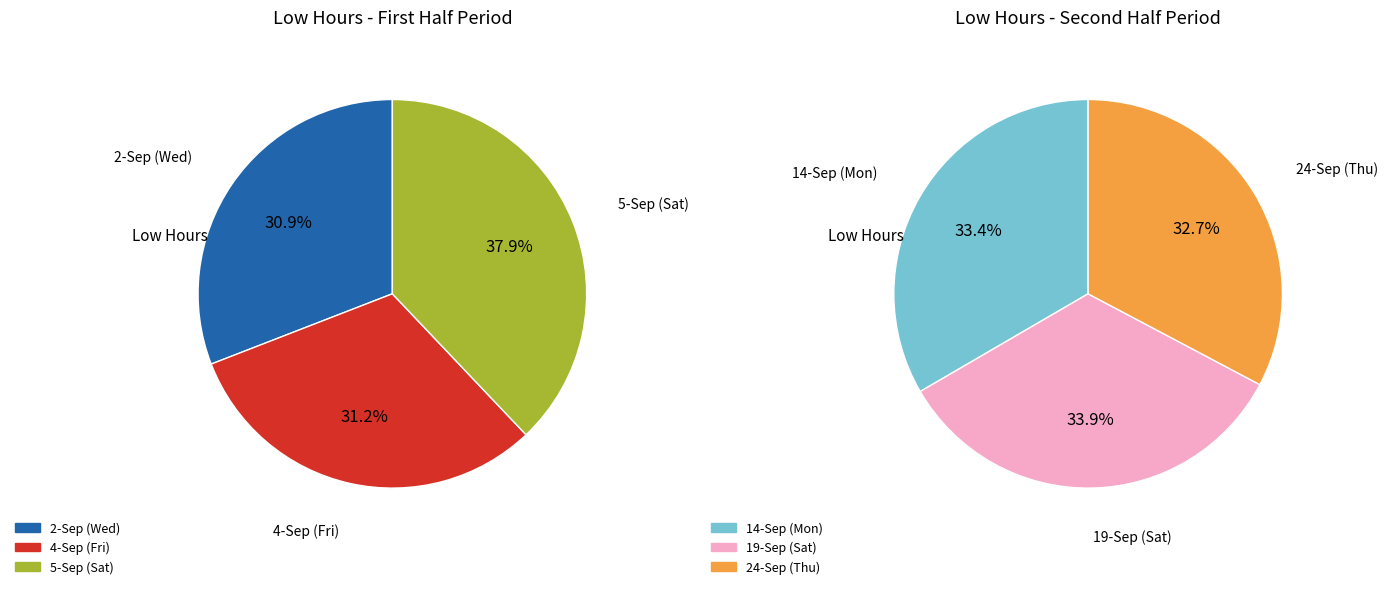

Does 24-Sep (Thu) account for over 50% of the chart?

No